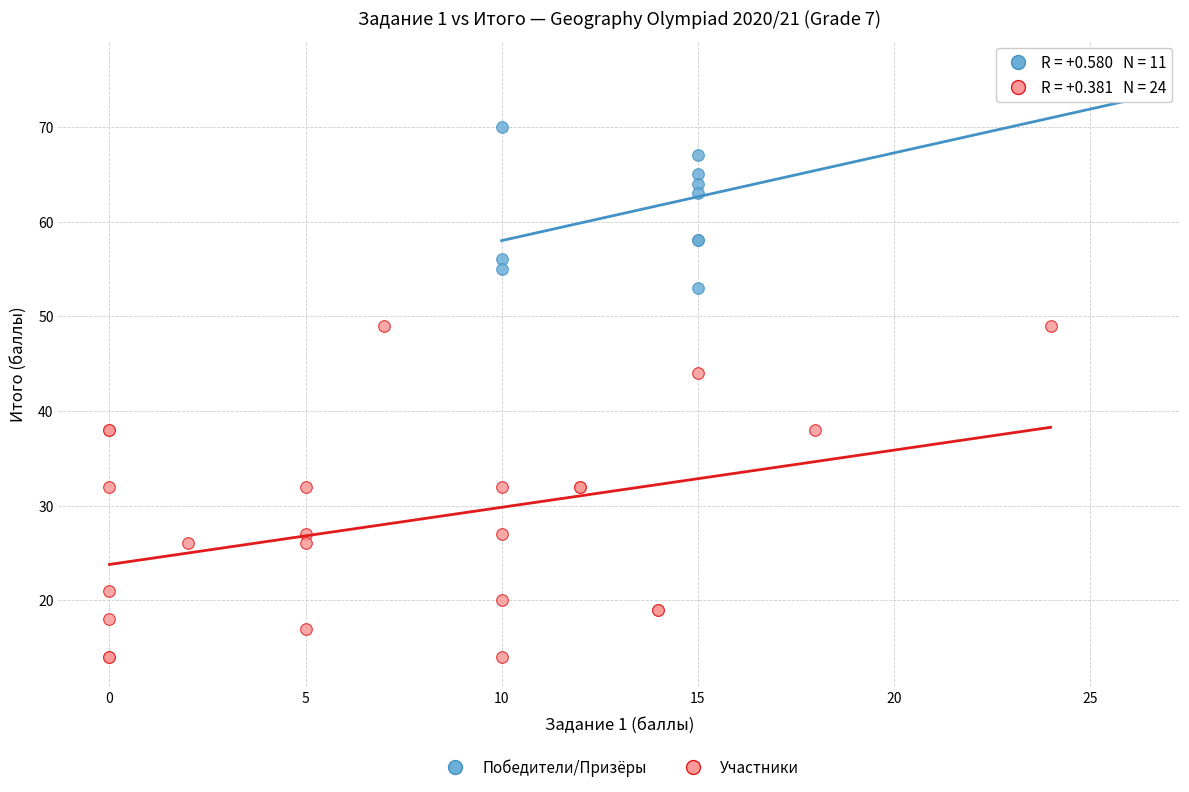

Which series reaches the maximum Y coordinate?

Победители/Призёры